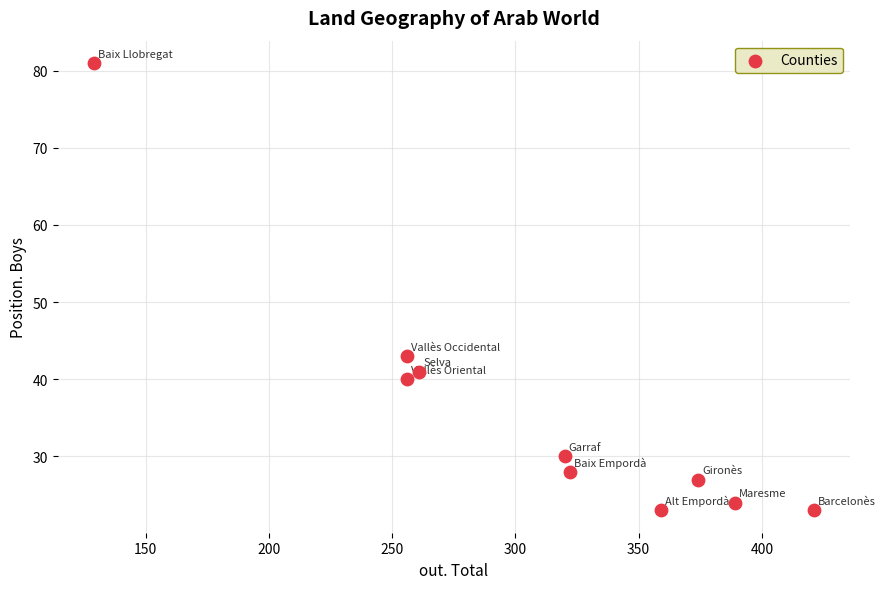

What Y value in the scatter plot is closest to 52?

43